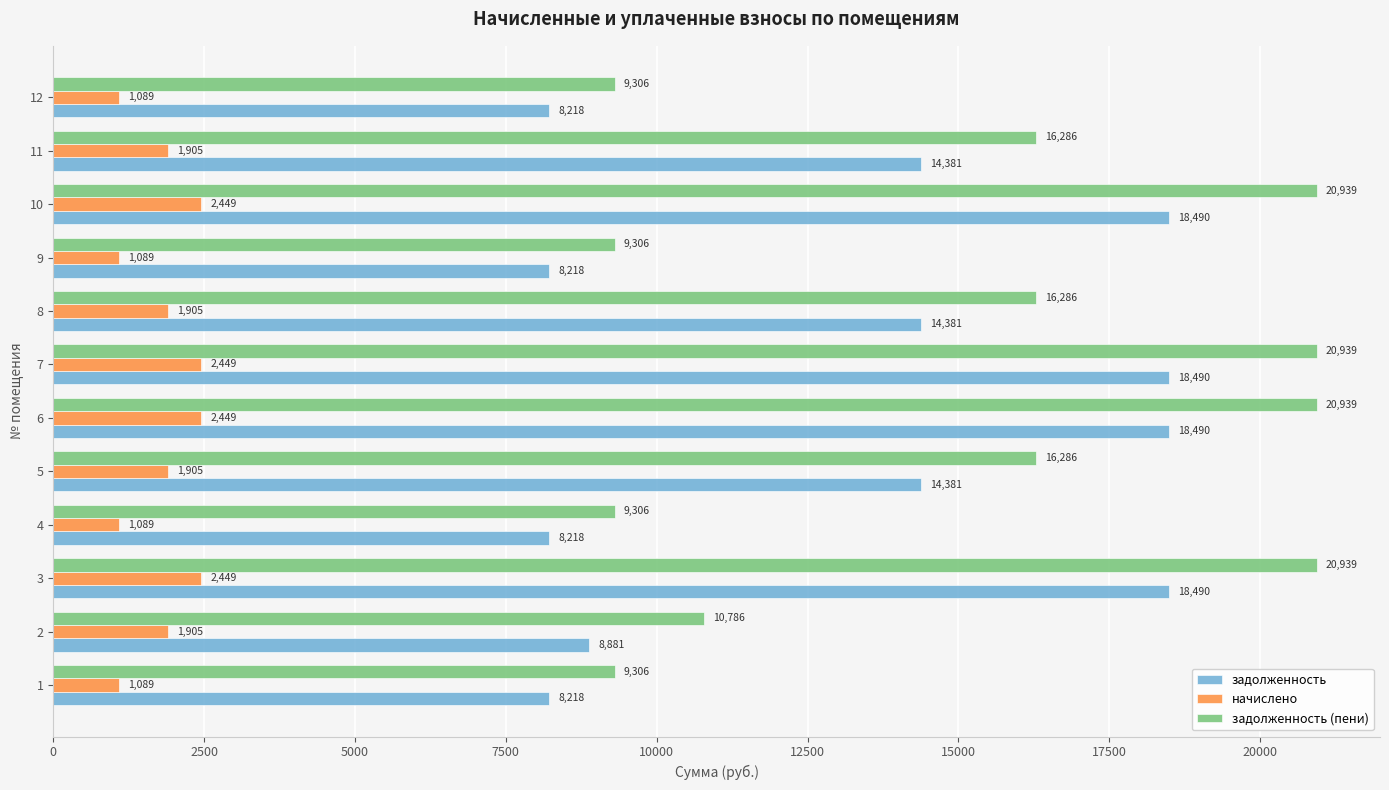

Is it true that начислено equals 3367.7 at 2?

False